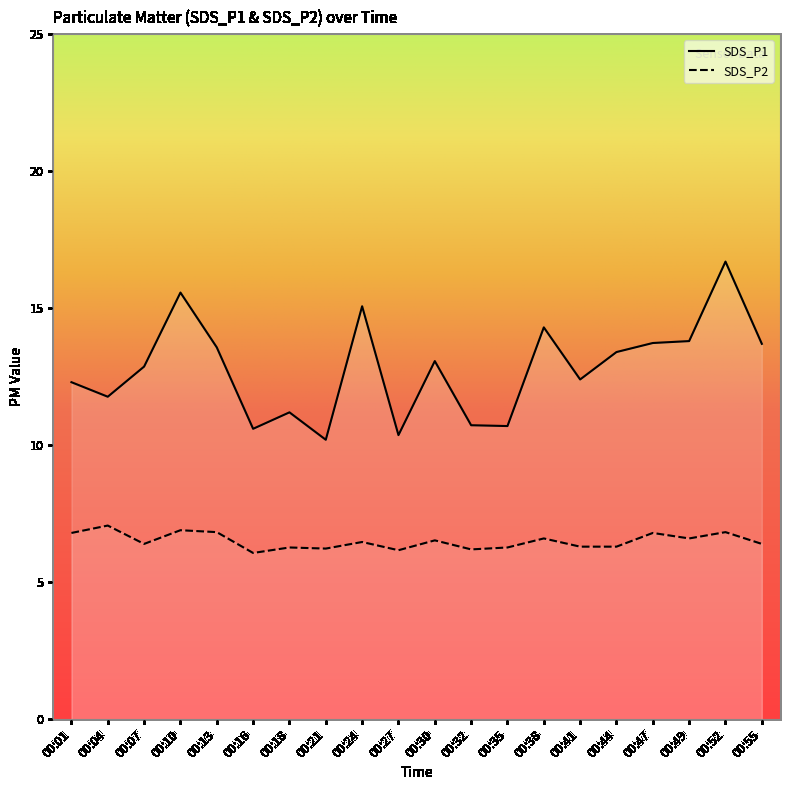

At how many categories does at least one series exceed 16?

1